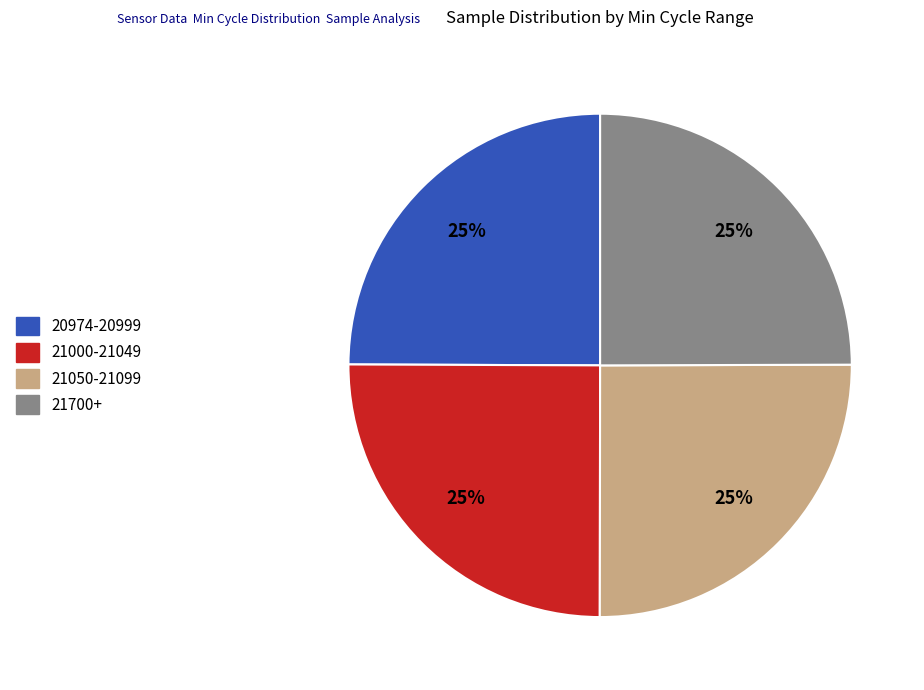

True or false: 21000-21049 accounts for 17% of the total.

False